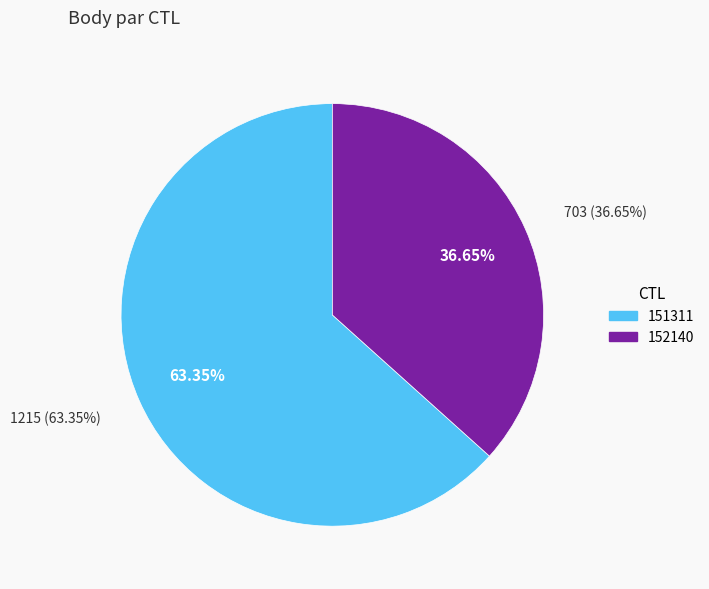

What is the change in value from 151311 to 152140?

-512